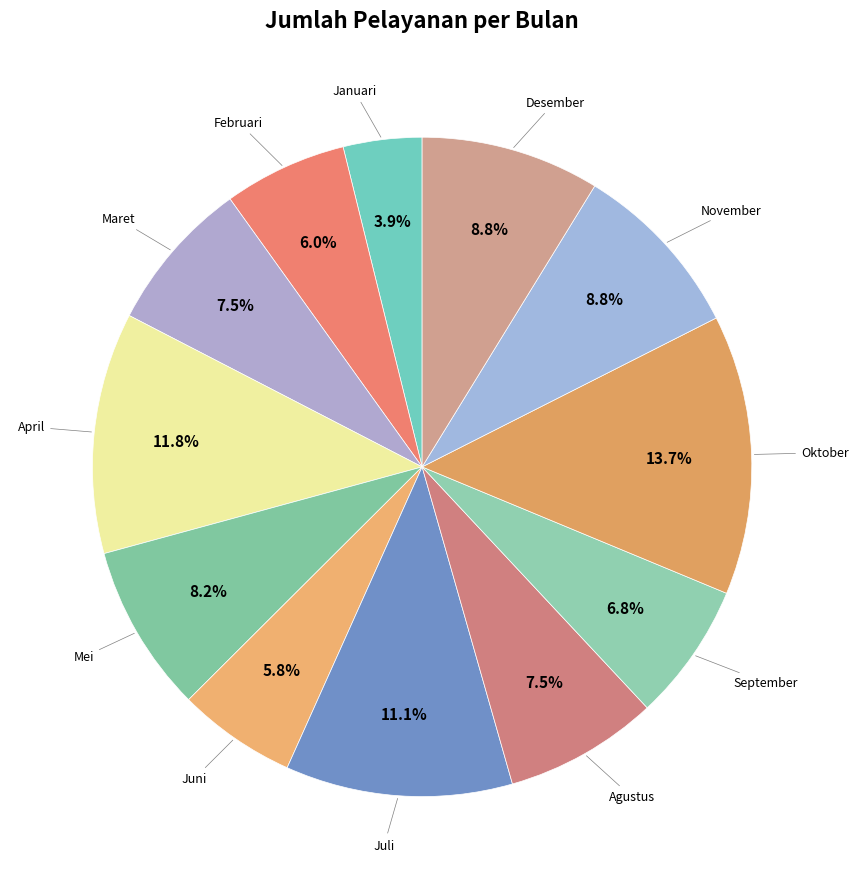

How many slices are in this pie chart?

12